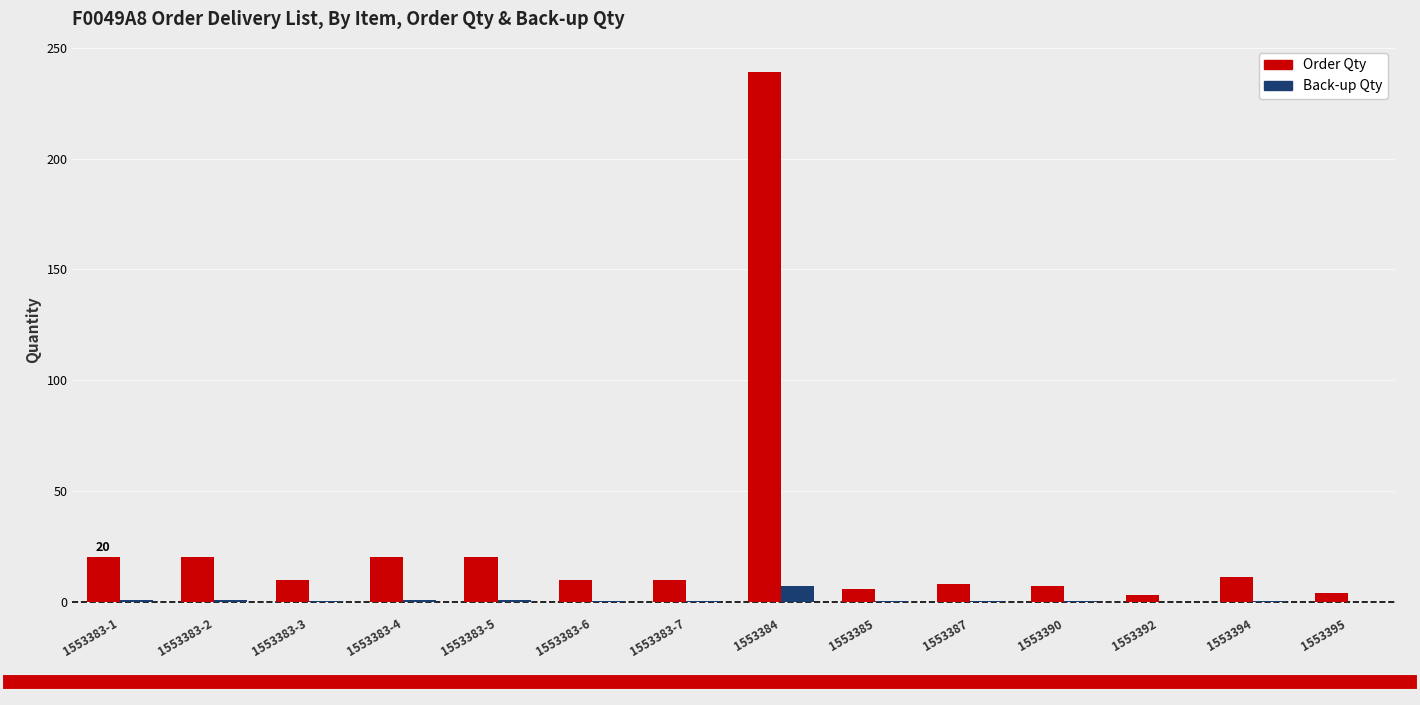

How many data points does each series have?

14